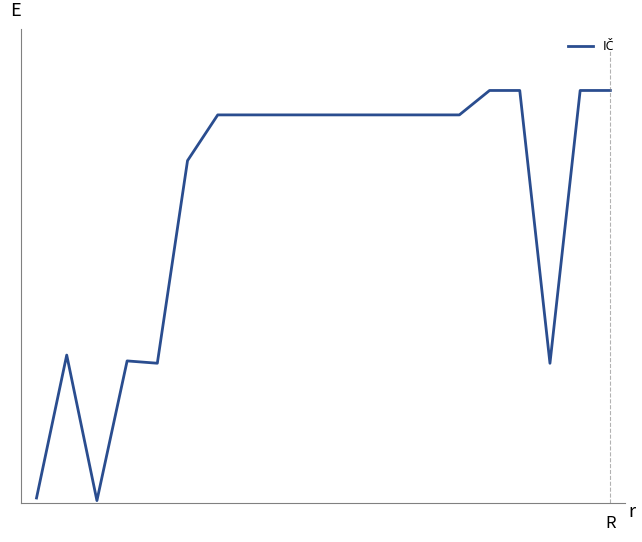

Does the chart have visible grid lines?

No